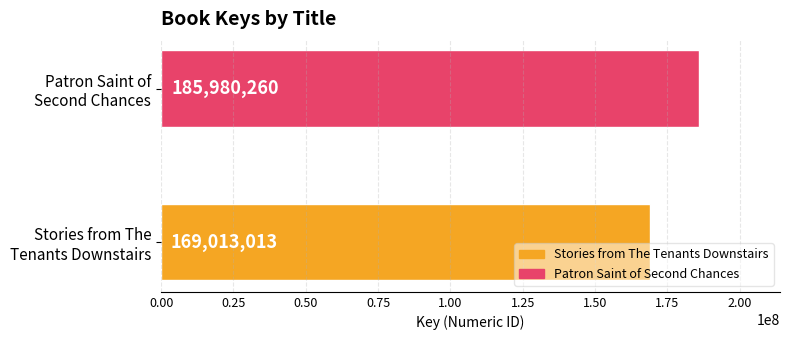

What is the maximum value shown in the chart?

185980260